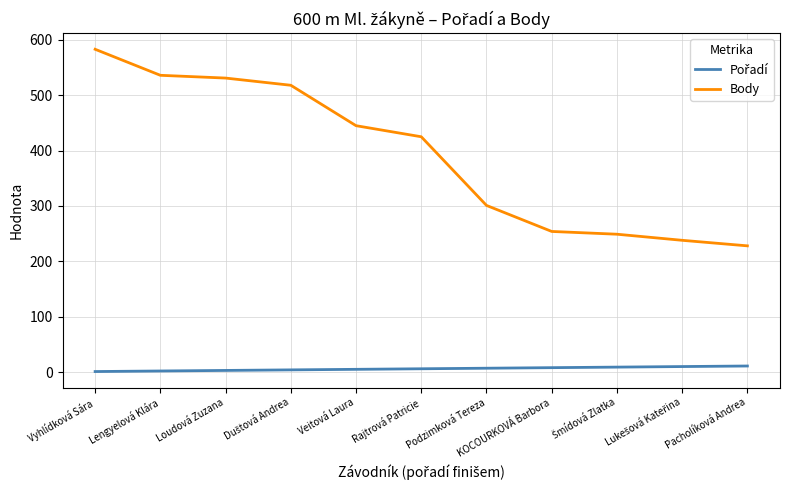

What is the difference between the highest and lowest values at Podzimková Tereza?

294